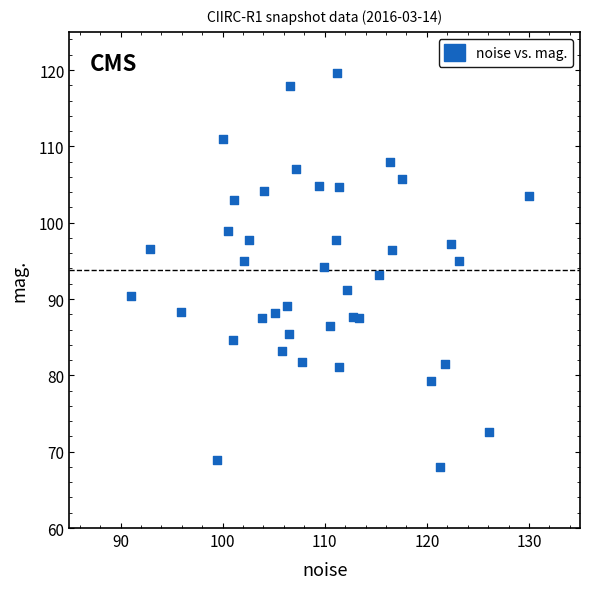

What is the range of Y values (max minus min)?

51.6